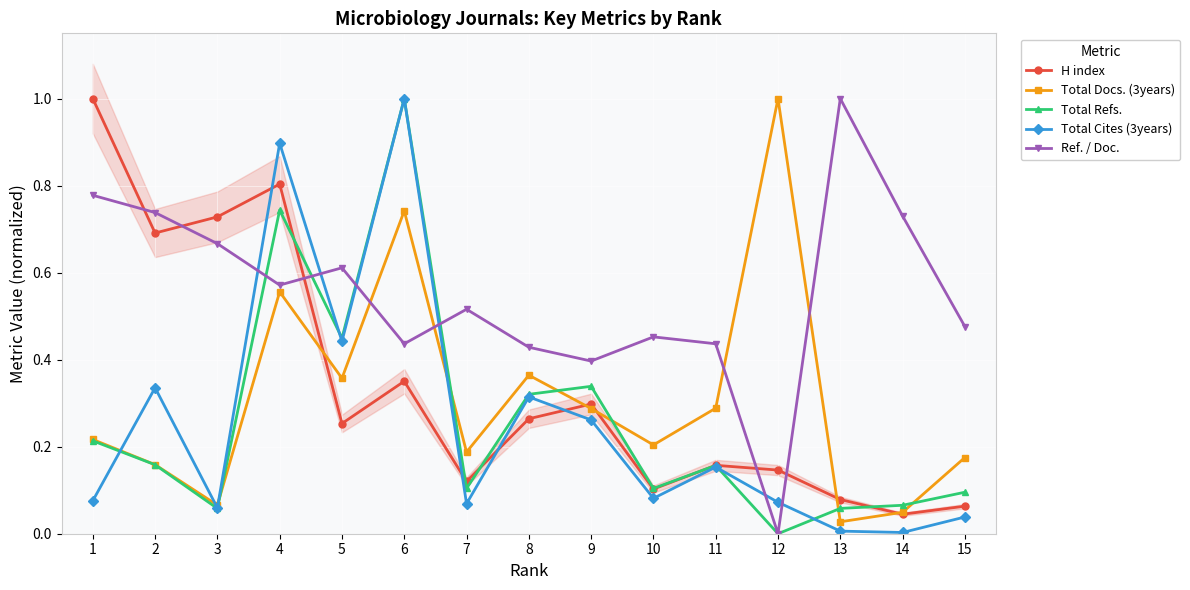

What is the value of the Ref. / Doc. point at the 2nd from the left?

0.7